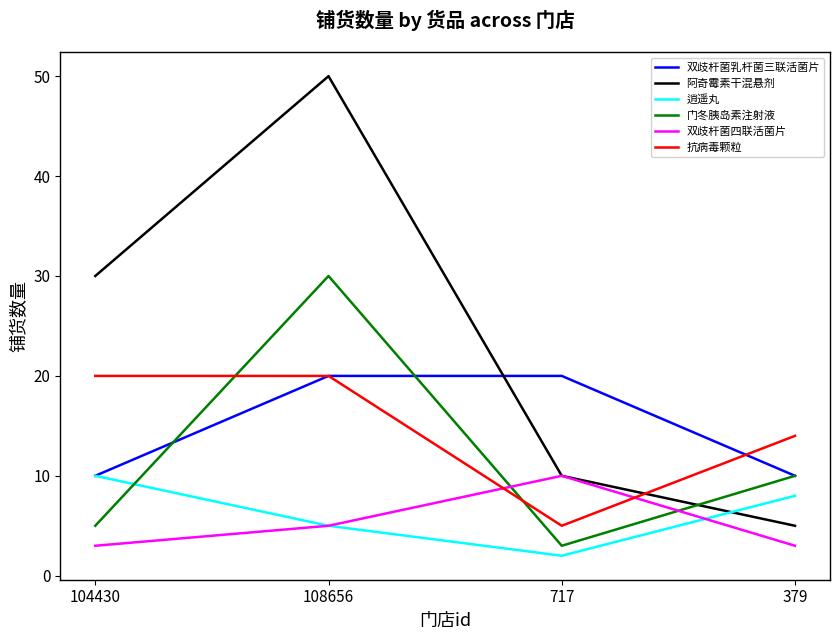

At which label is 阿奇霉素干混悬剂 closest to 27?

104430